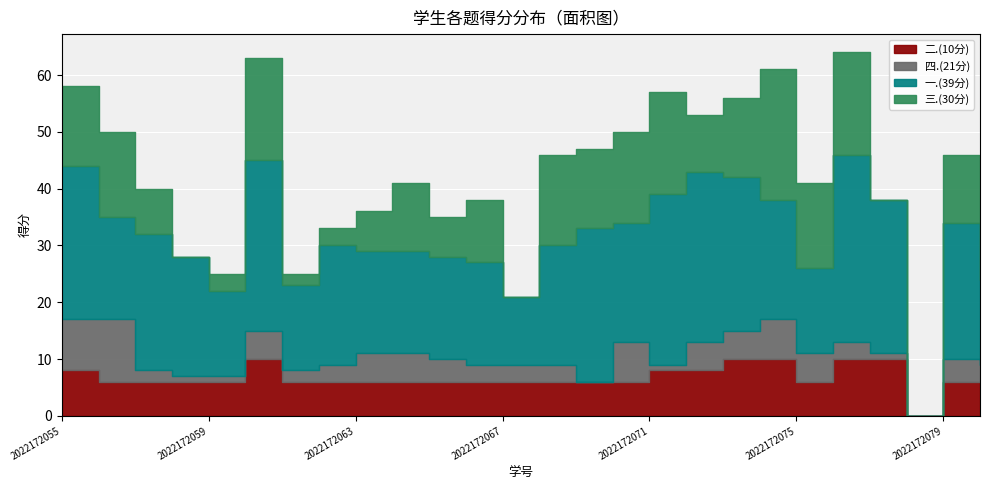

True or false: 二.(10分) and 一.(39分) intersect in this chart.

False